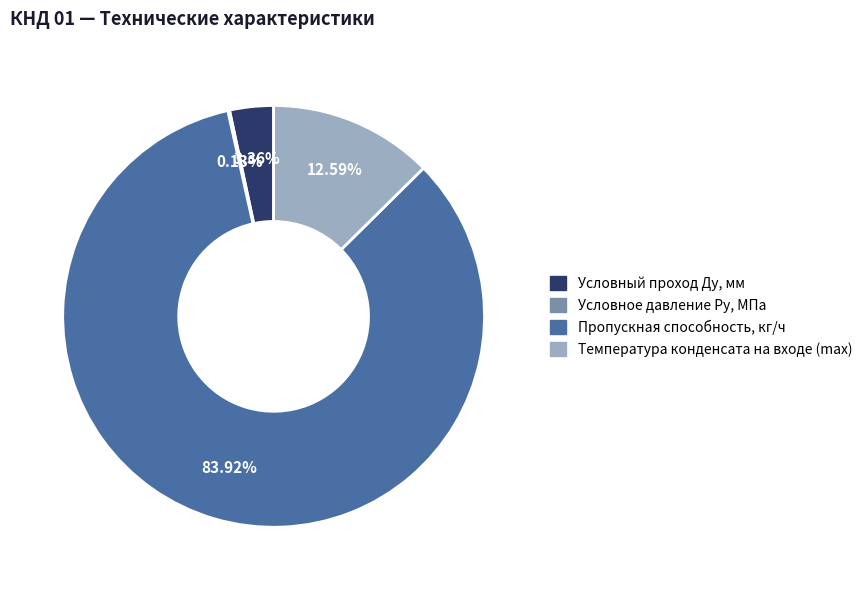

What is the majority slice?

Пропускная способность, кг/ч